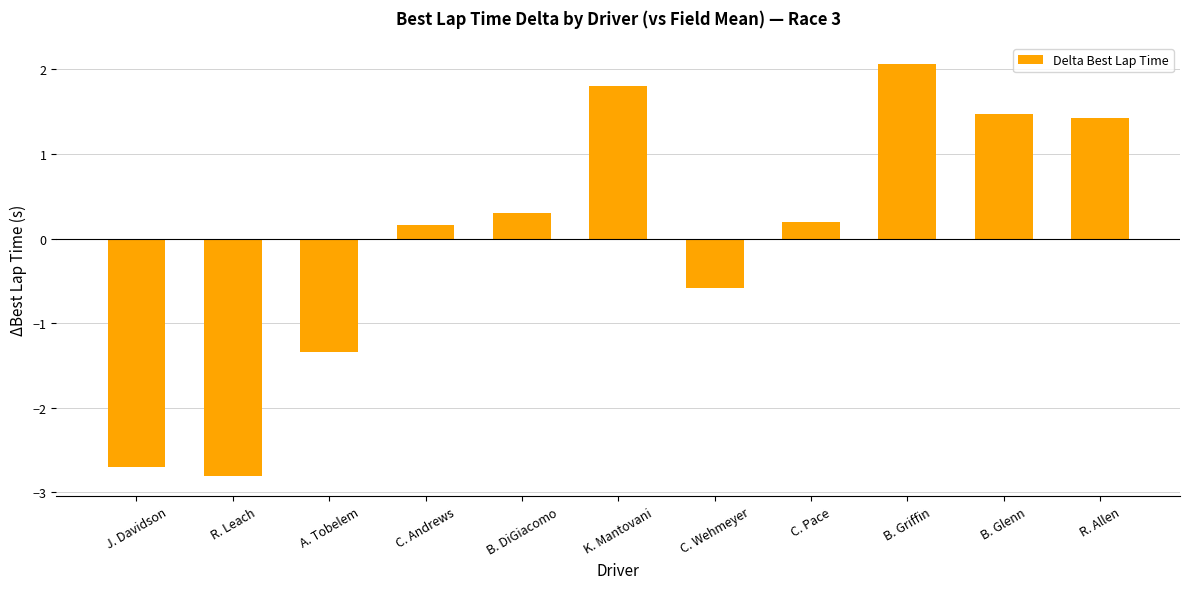

Which has a higher value, C. Pace or B. Griffin?

B. Griffin